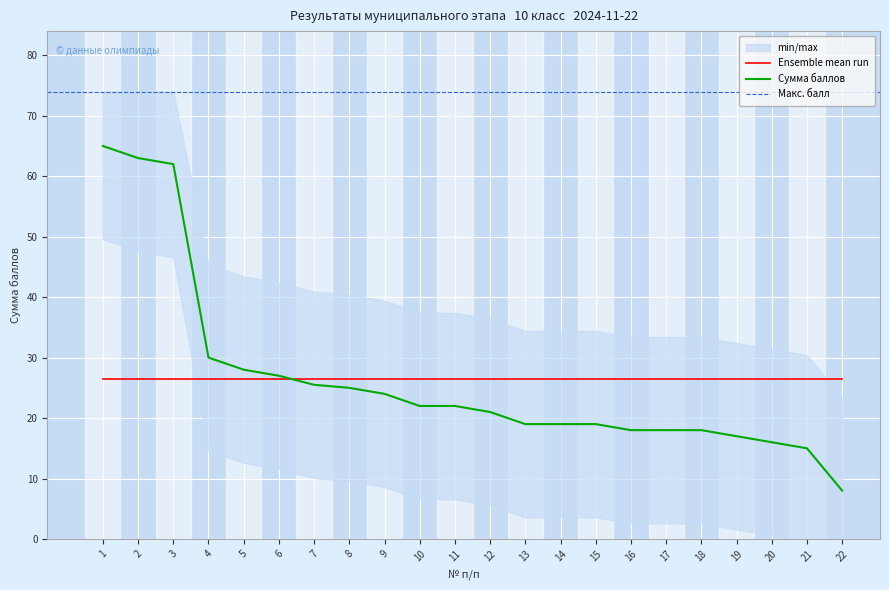

At which label does the data first exceed 22?

1